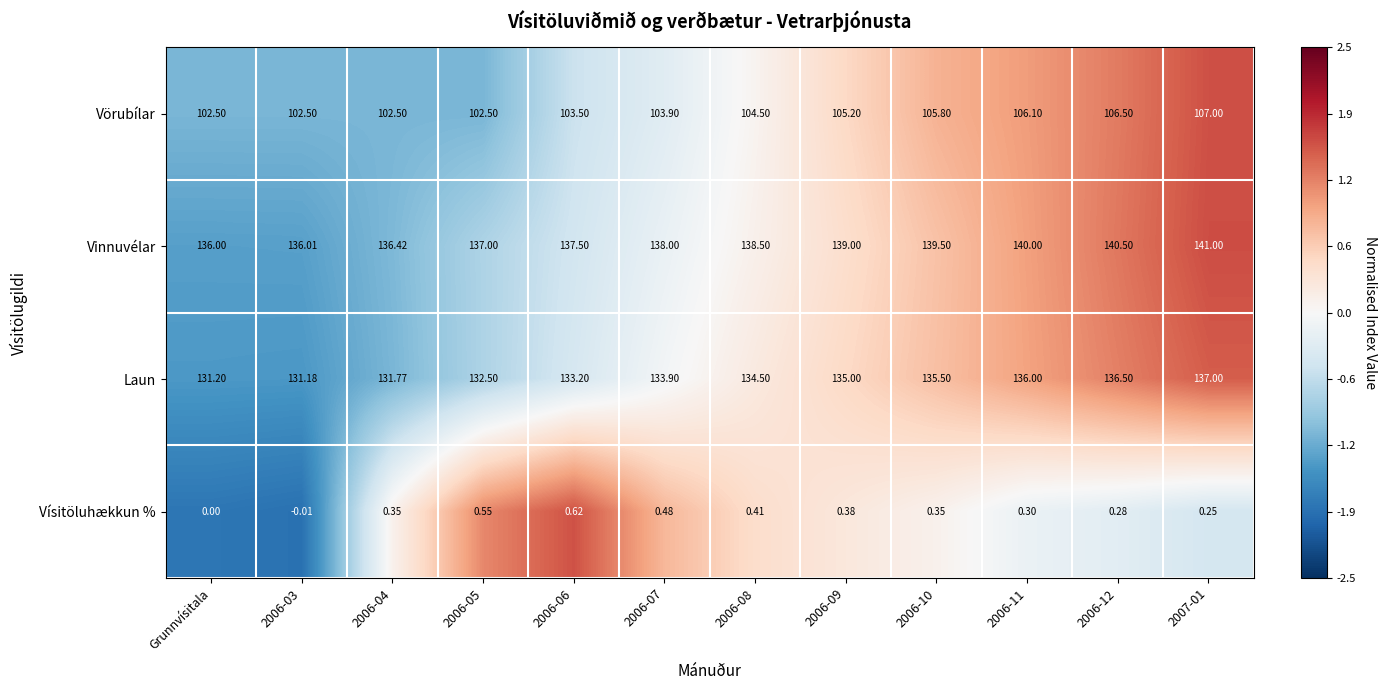

At 2006-08, list the series in order from largest to smallest.

Vinnuvélar, Laun, Vörubílar, Vísitöluhækkun %